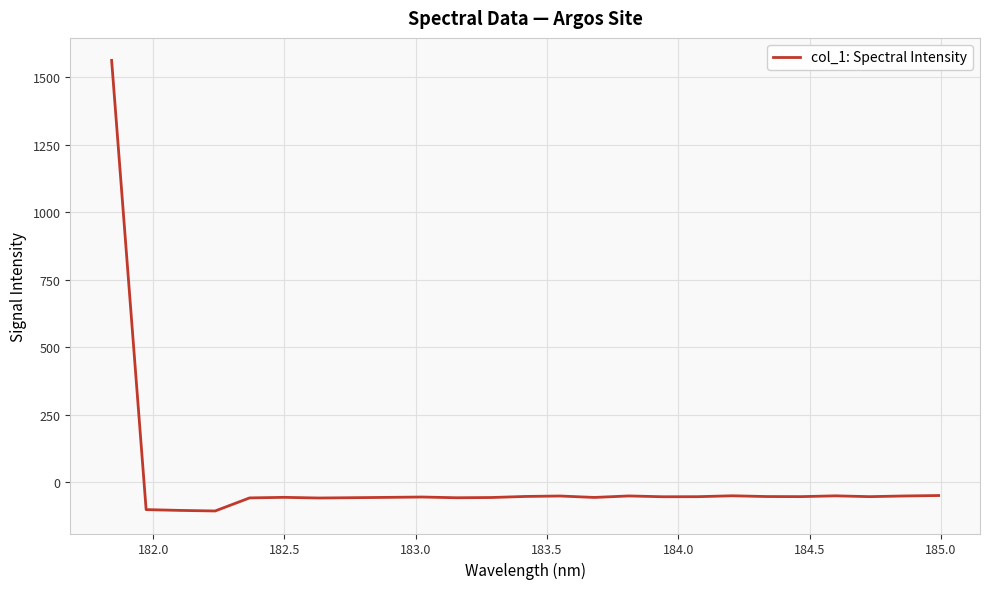

What is the minimum value shown in the chart?

-107.0